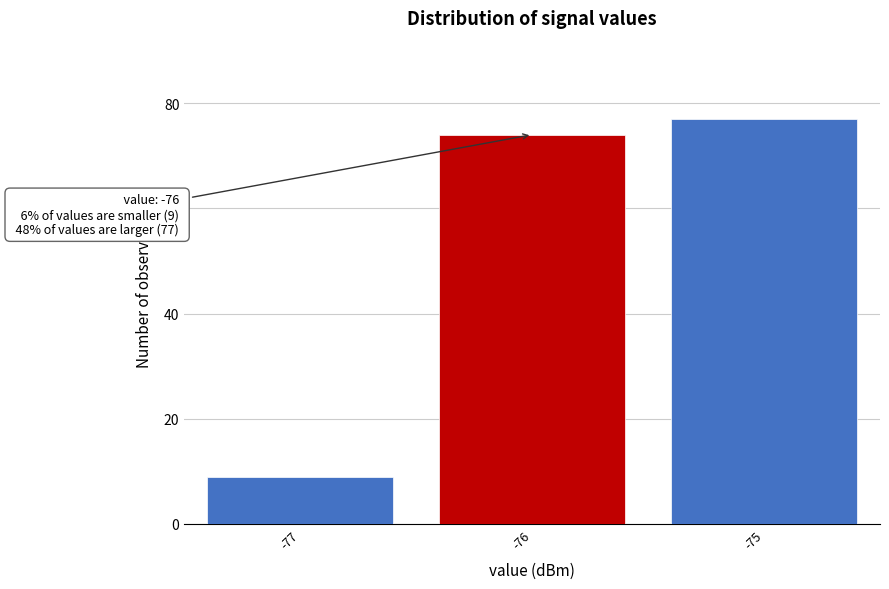

Over which range of the x-axis is the bar tallest?

-75.5 to -74.5